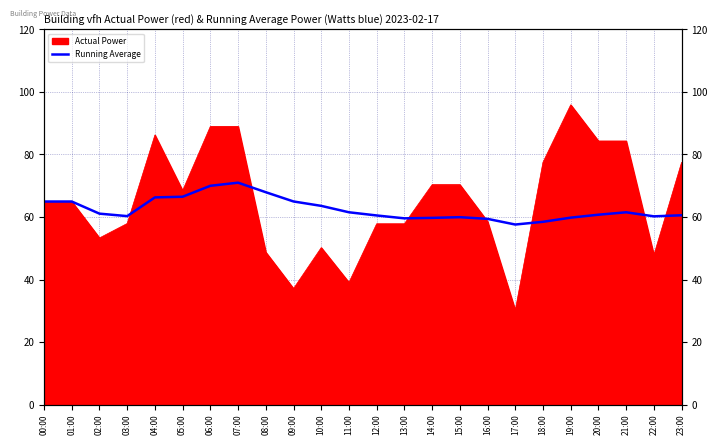

Which has a higher value, 10:00 or 00:00?

00:00